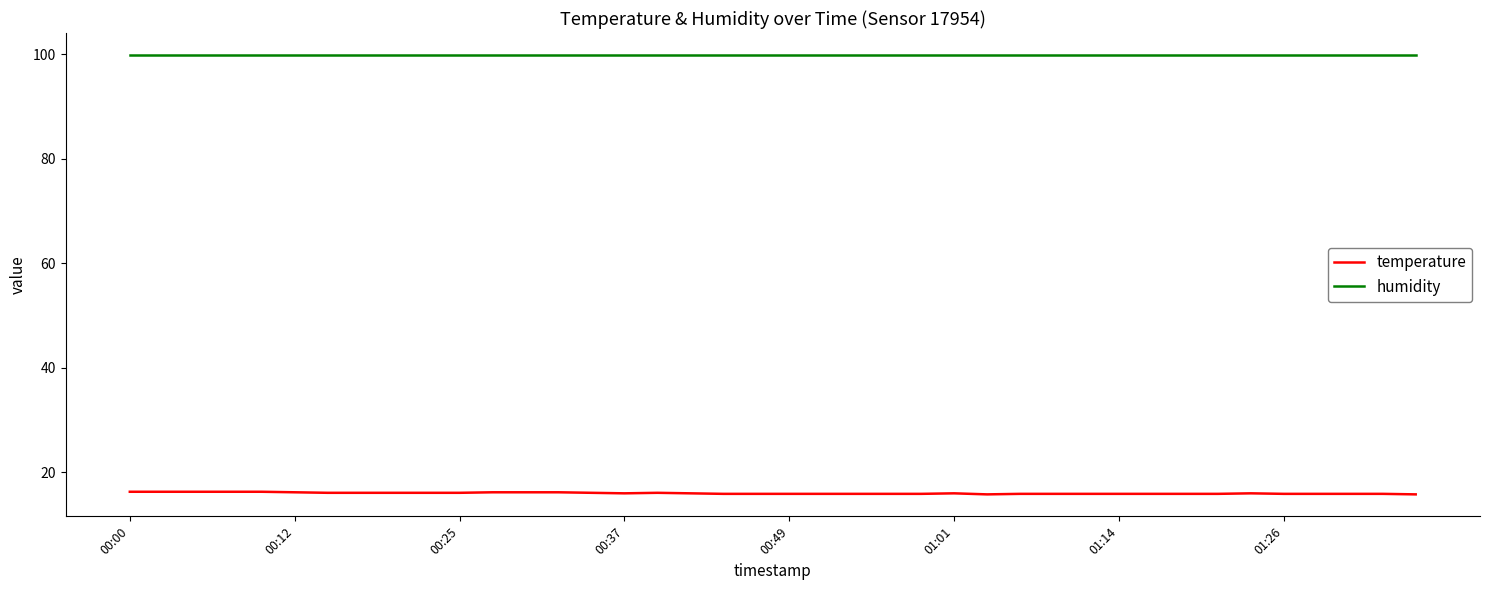

Which series has the largest total across all categories?

humidity